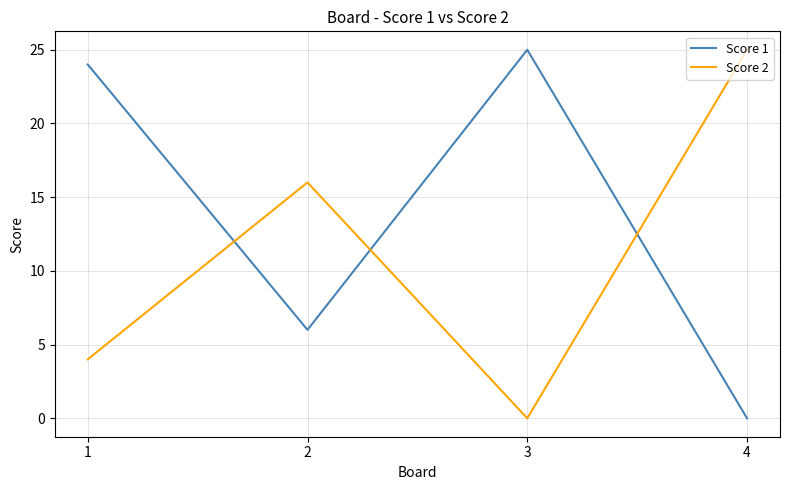

Reading left to right, what are all the values shown in this chart?

Score 1: 1=24	2=6	3=25	4=0
Score 2: 1=4	2=16	3=0	4=25